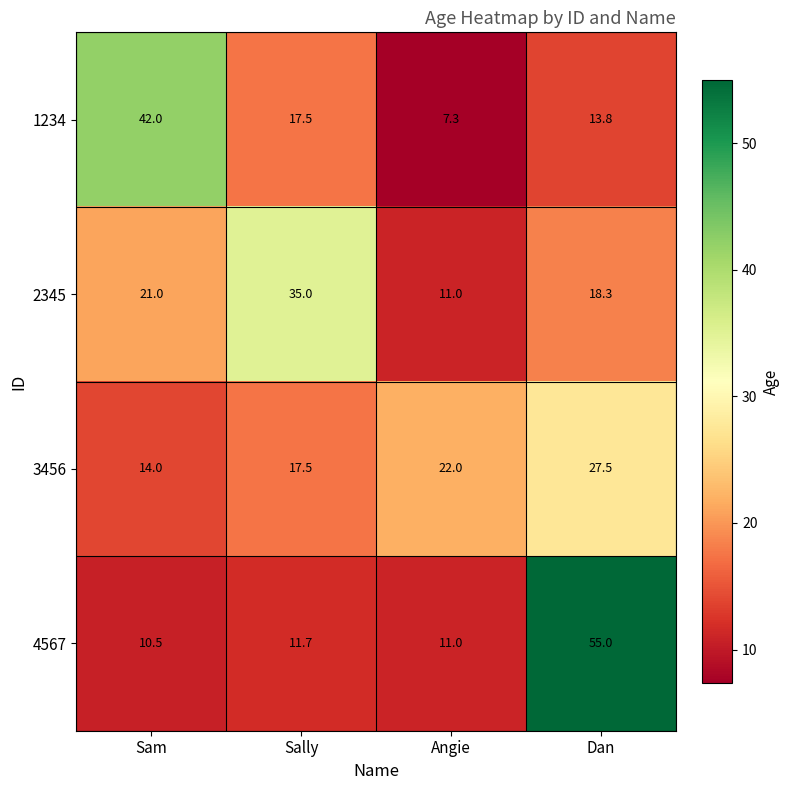

What is the sum of the 1234 values at Dan and Sam?

55.8